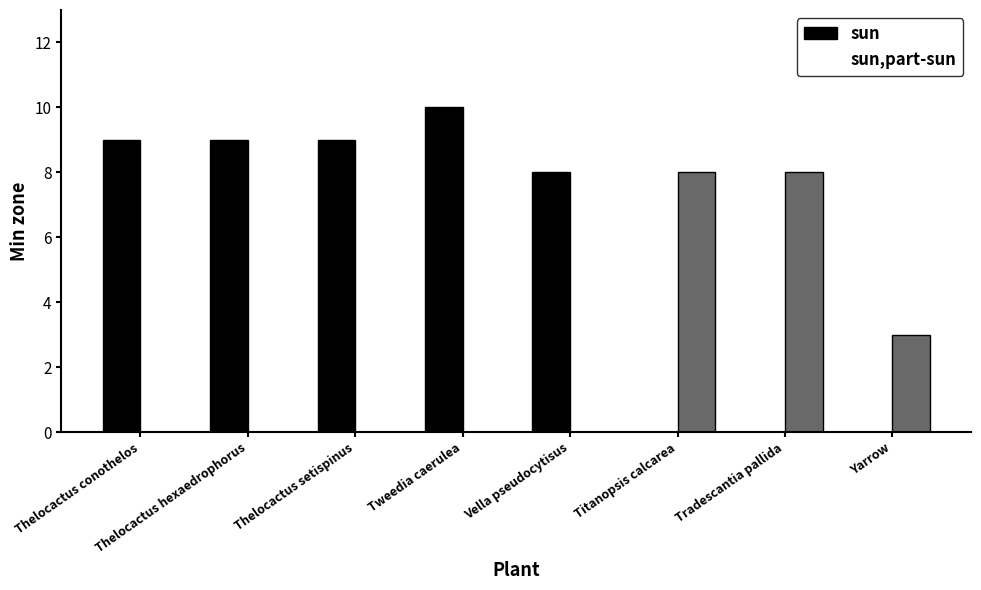

What is the total value across all series at Titanopsis calcarea?

8